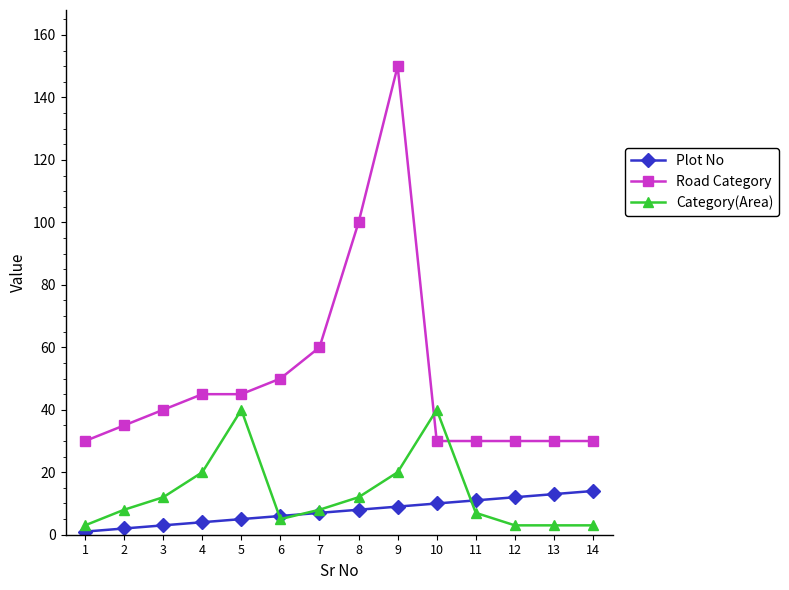

What is the value of the Category(Area) point at the 5th from the left?

40